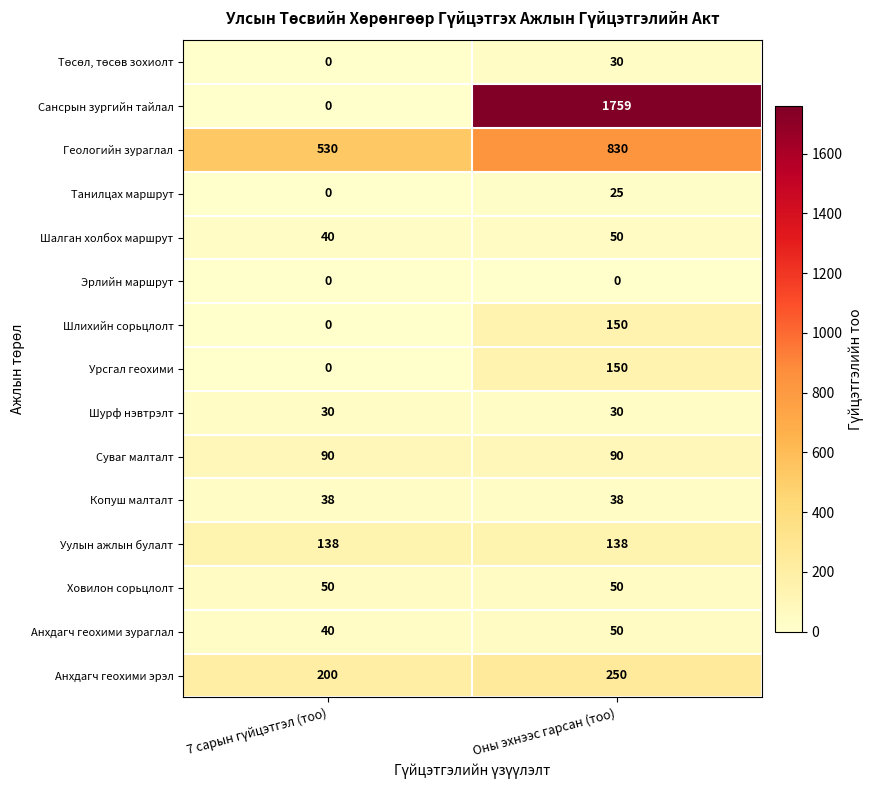

The value of Танилцах маршрут at Оны эхнээс гарсан (тоо) is 6. True or false?

False